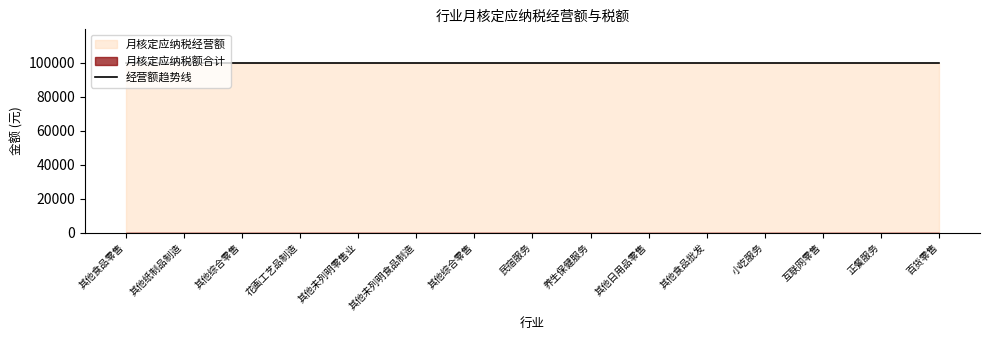

What is the maximum value shown in the chart?

99800